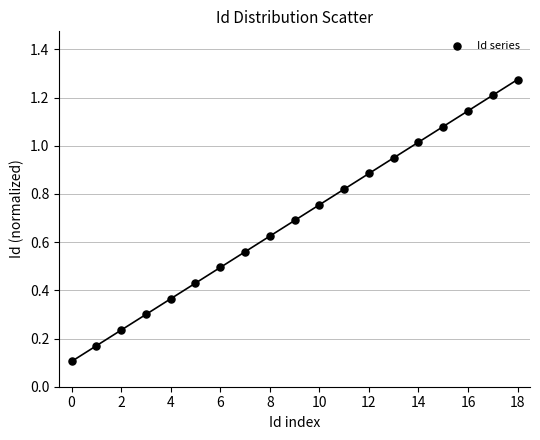

How many points are shown in the scatter plot?

19